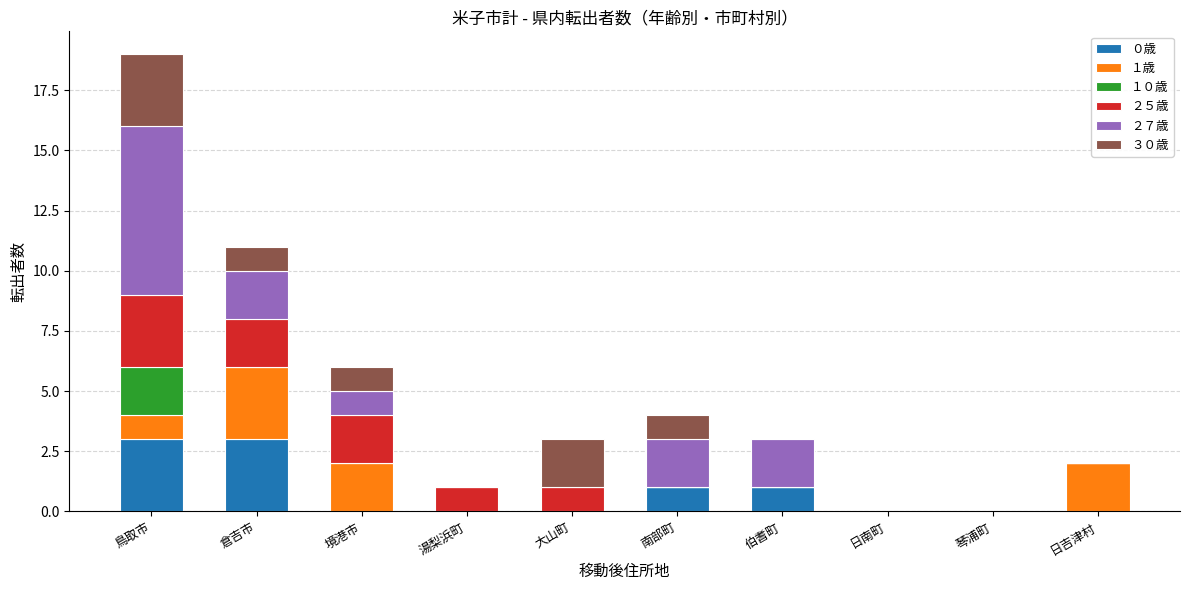

What is the total value across all series at 境港市?

6